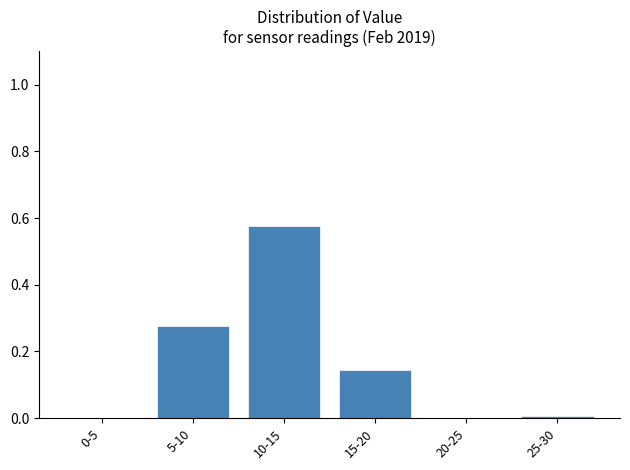

Between 5-10 and 20-25, which is larger?

5-10